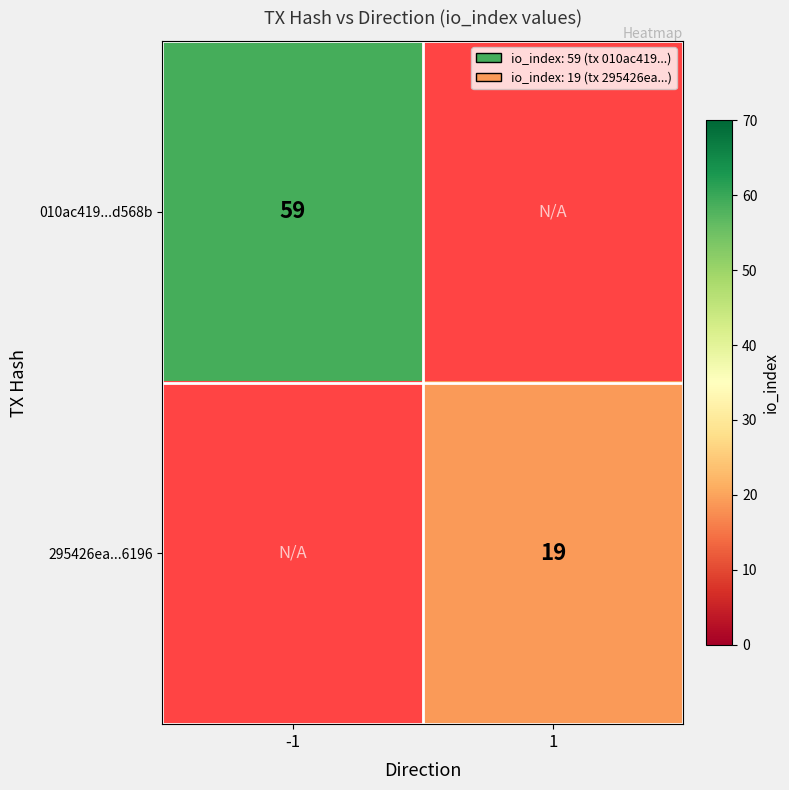

The 010ac419...d568b series shows 40 at -1. True or false?

False